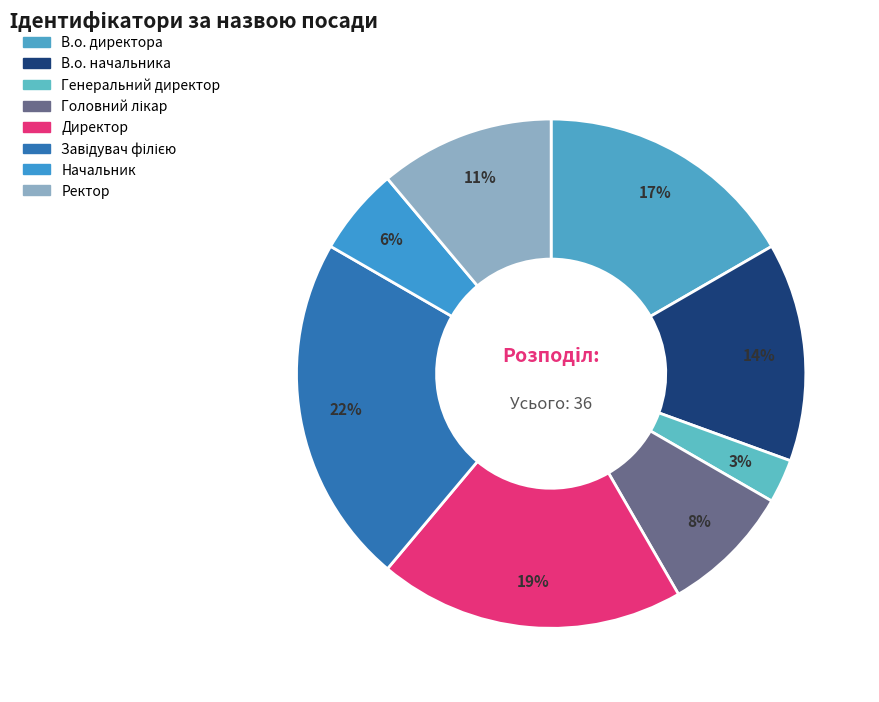

Rank the categories by value from lowest to highest.

Генеральний директор, Начальник, Головний лікар, Ректор, В.о. начальника, В.о. директора, Директор, Завідувач філією